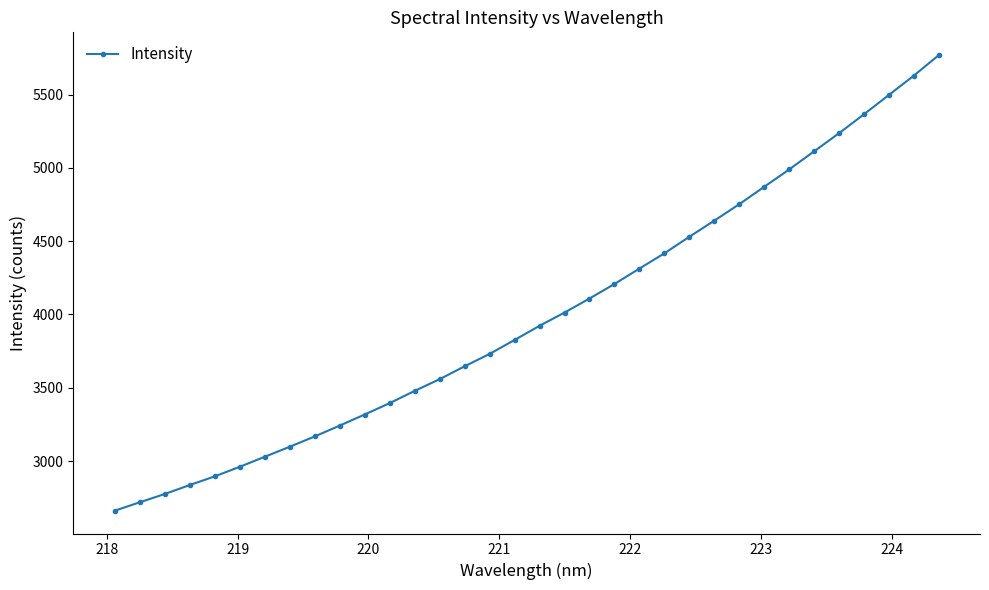

What is the value of the 27th point from the left?

4871.2